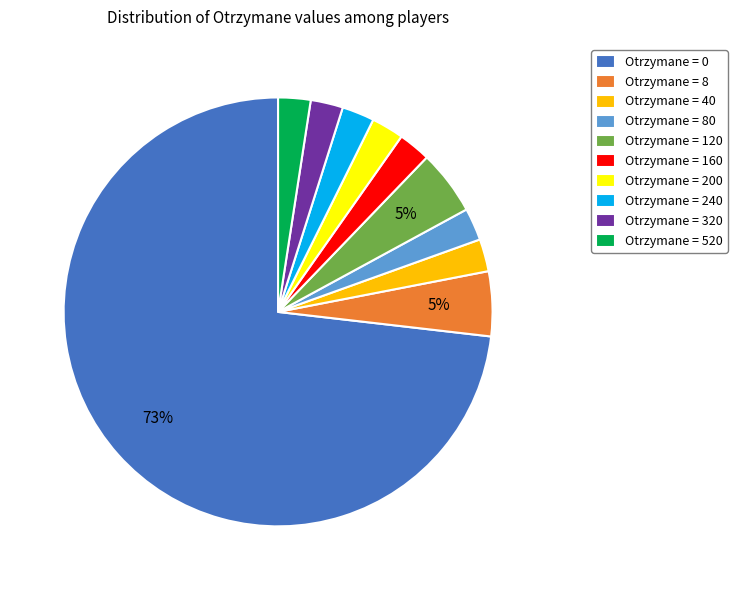

Do Otrzymane = 40 and Otrzymane = 8 together represent more than half of the pie?

No